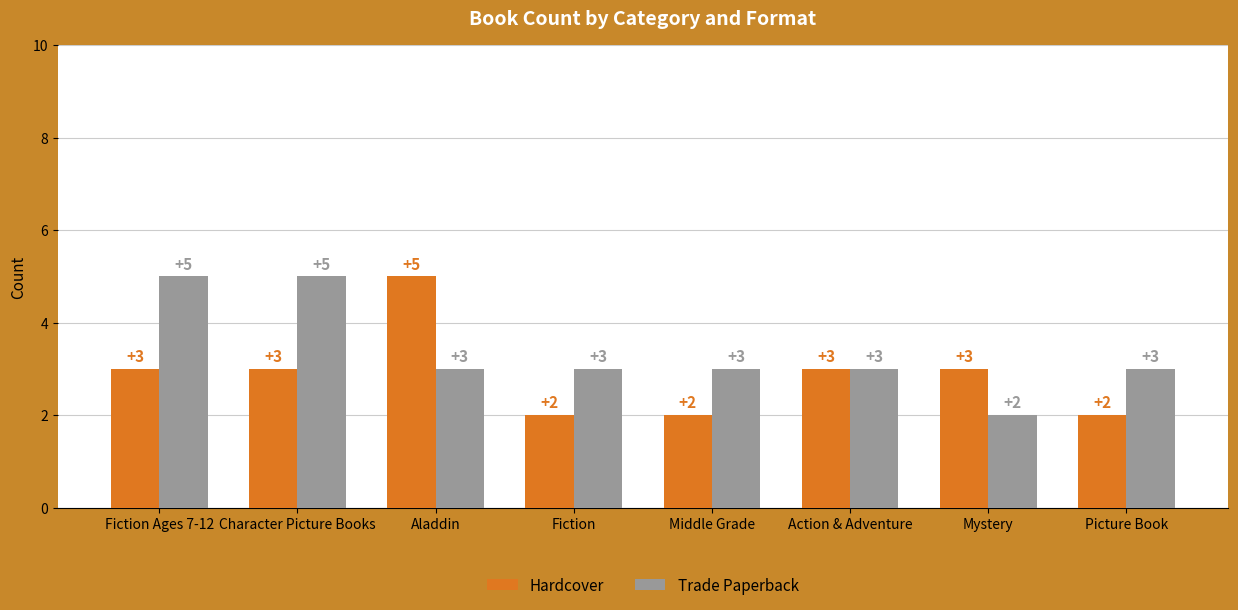

What are all the series names shown in the legend?

Hardcover, Trade Paperback